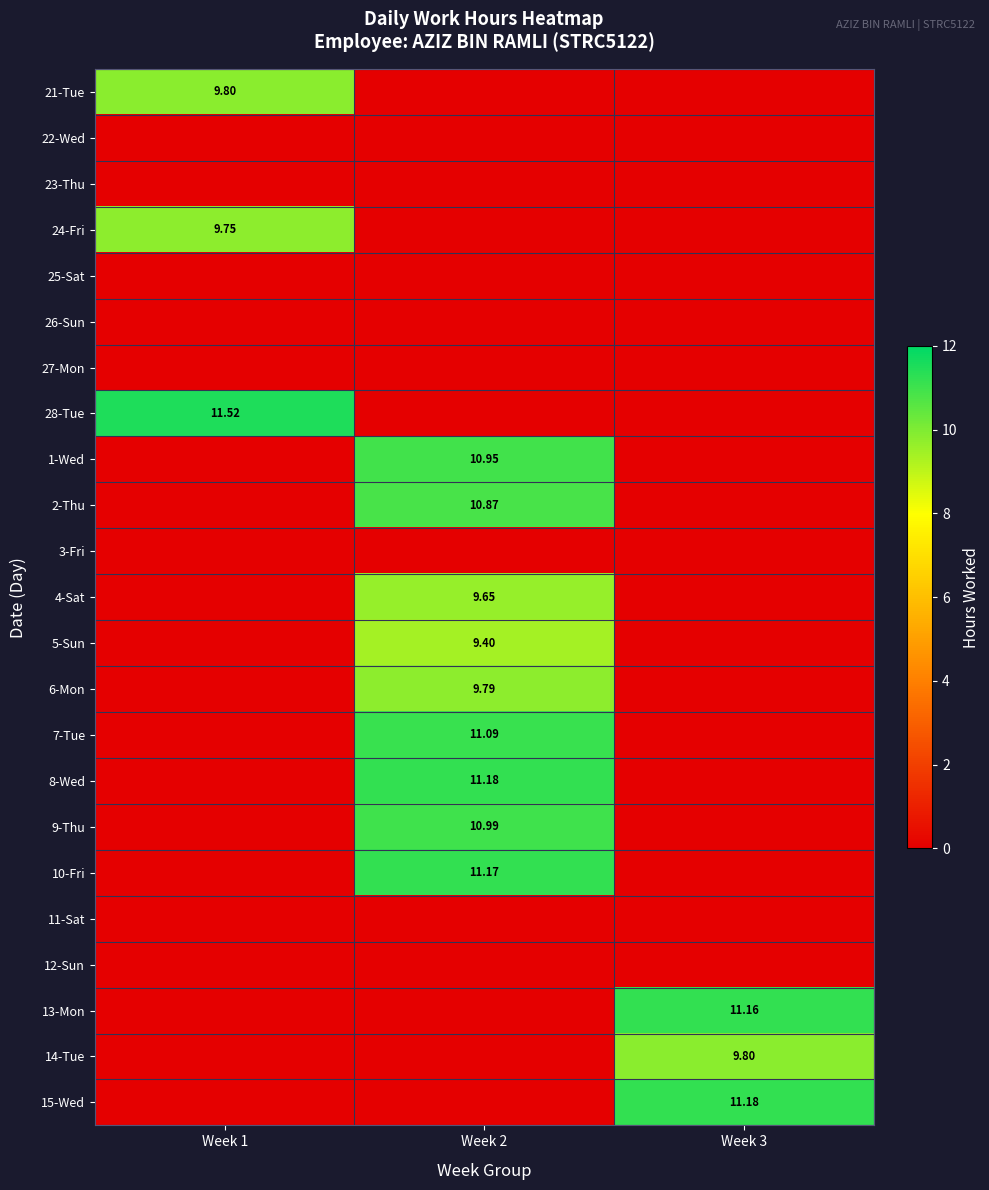

The 13-Mon series shows -7.3 at Week 1. True or false?

False